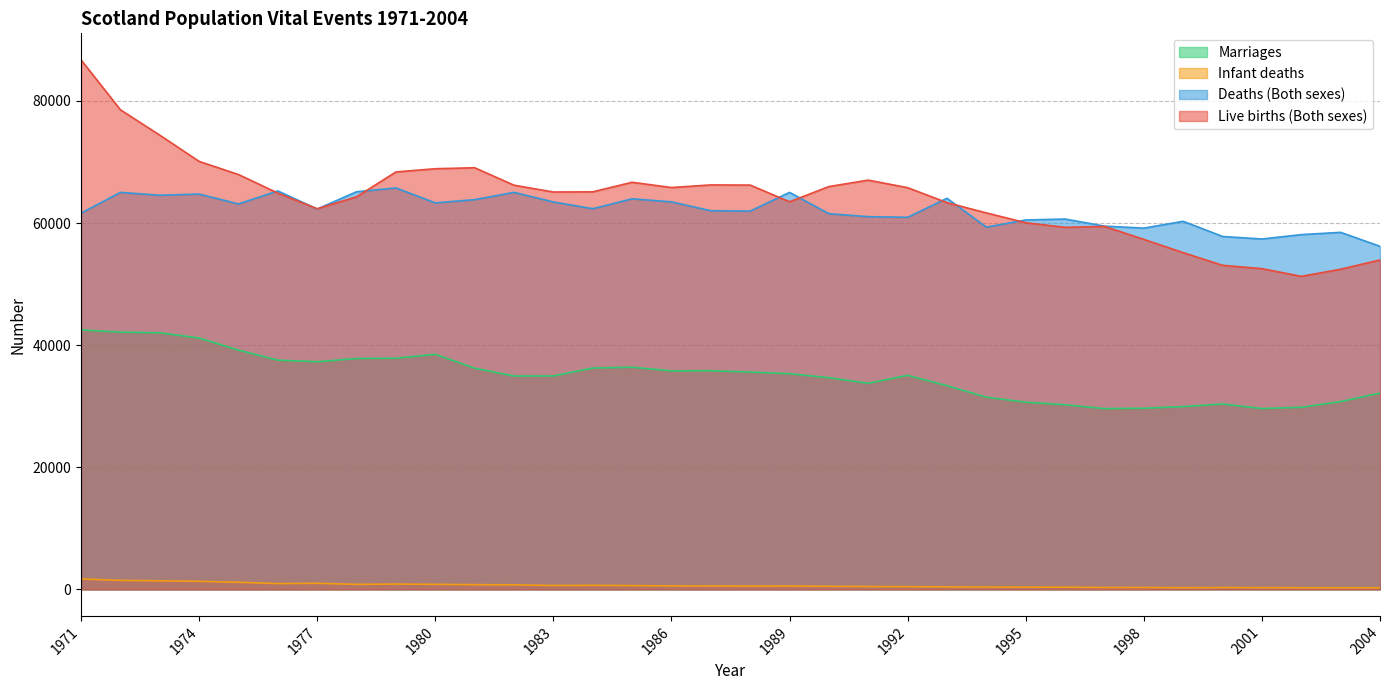

Does the chart have visible grid lines?

Yes